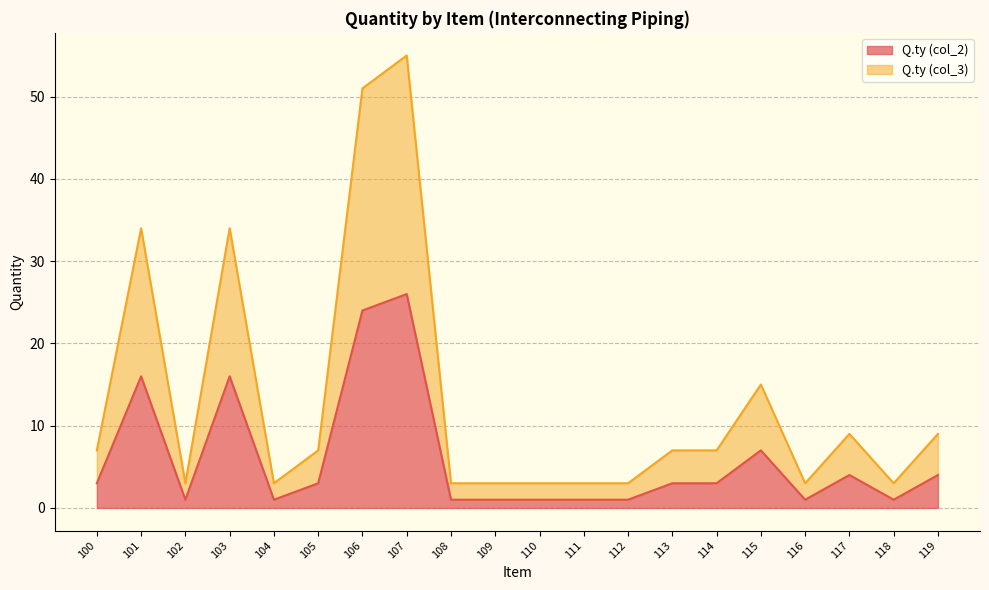

At which category is the sum across all series the highest?

107